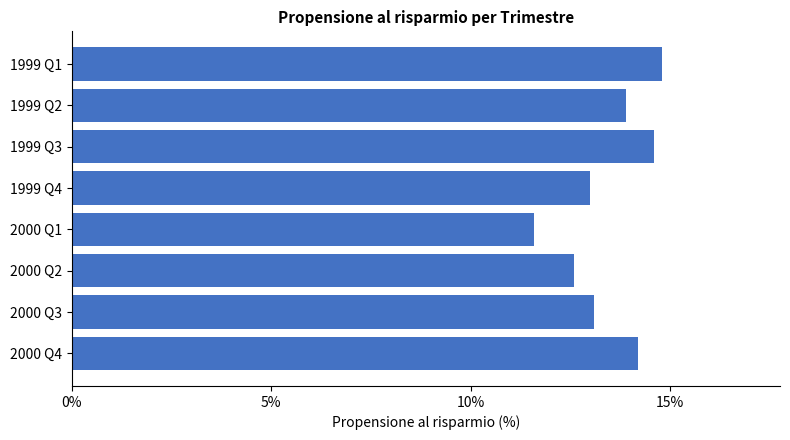

What is the difference between the maximum and minimum values?

3.2